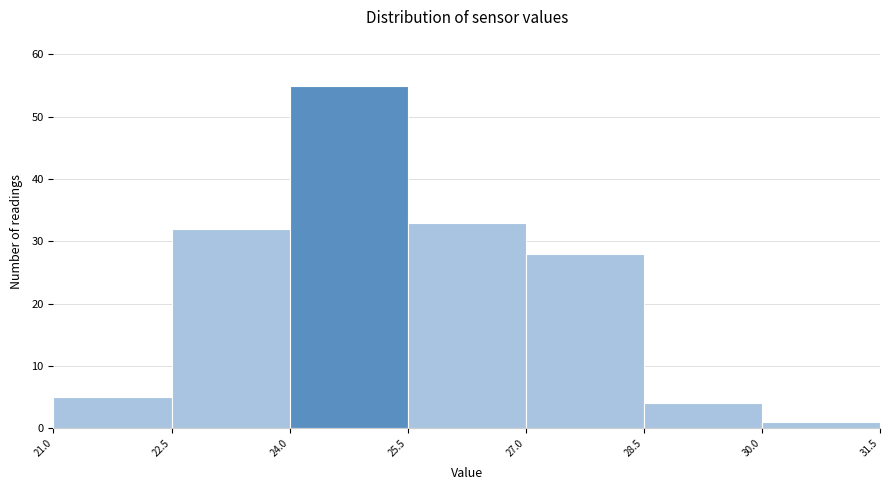

Reading left to right, list every bar in this chart as the range it spans on the x-axis followed by its height. The values are not printed on the chart, so give them approximately, as read against the axis.

21.0 to 22.5: 5
22.5 to 24.0: 32
24.0 to 25.5: 55
25.5 to 27.0: 33
27.0 to 28.5: 28
28.5 to 30.0: 4
30.0 to 31.5: 1